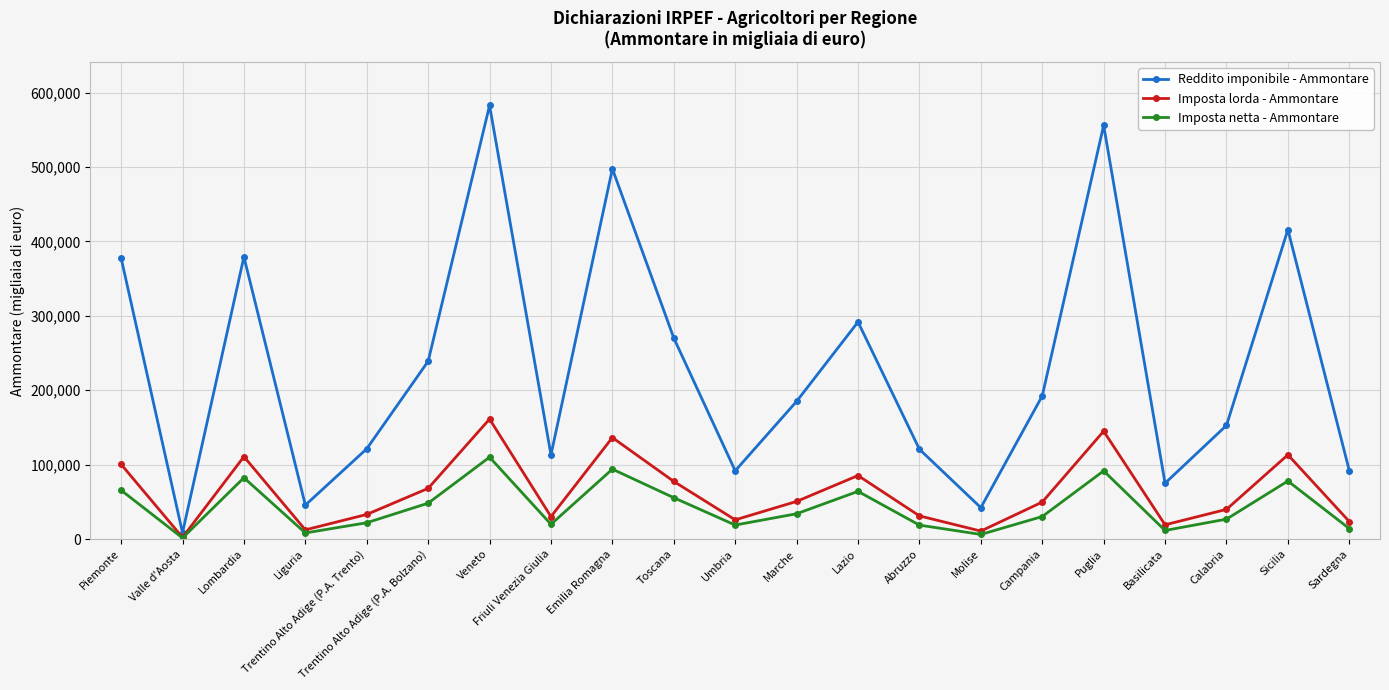

At Puglia, list the series in order from largest to smallest.

Reddito imponibile - Ammontare, Imposta lorda - Ammontare, Imposta netta - Ammontare